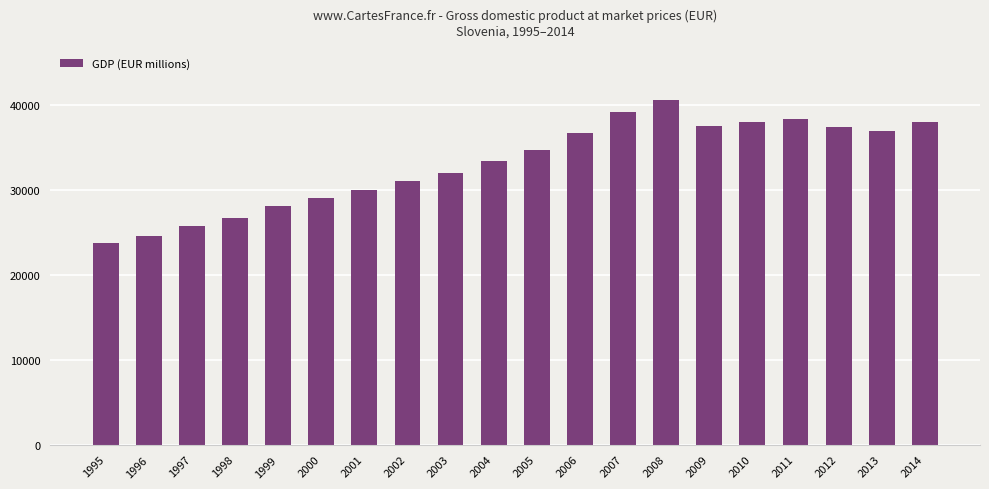

What value does the data have at 2010?

38058.7